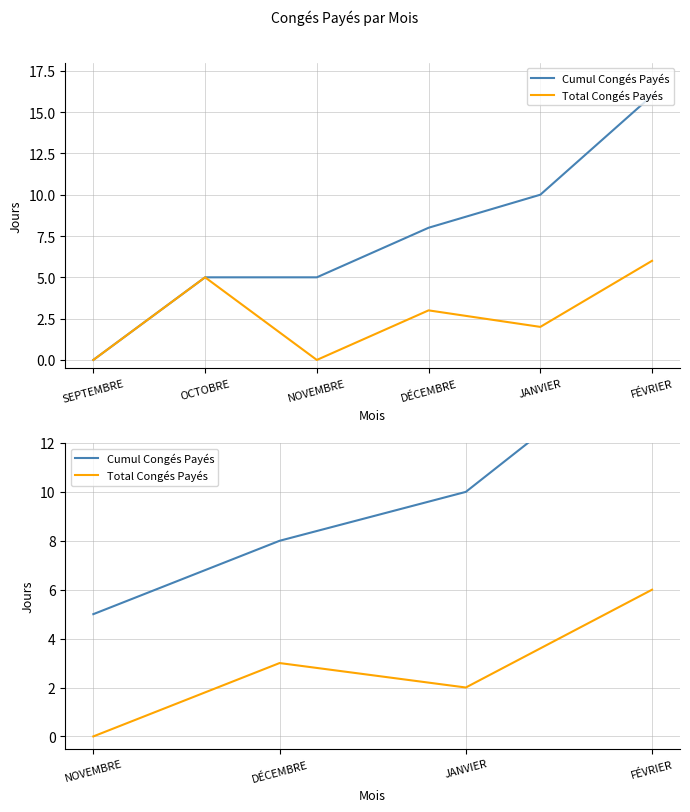

At how many categories does at least one series exceed 8?

2